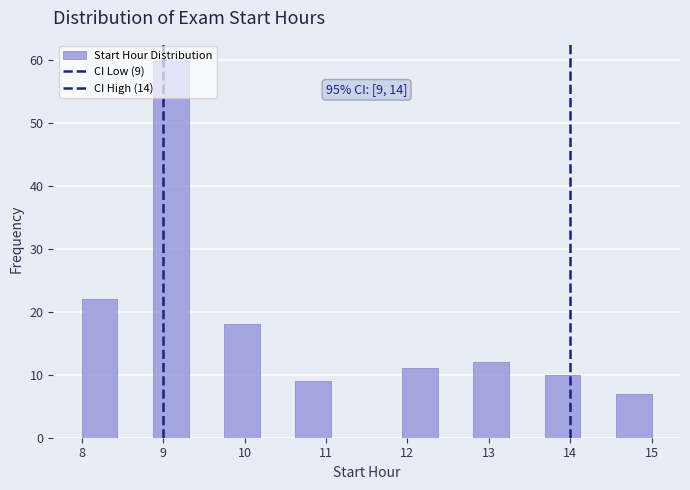

Over which range of the x-axis is the bar tallest?

8.9 to 9.3